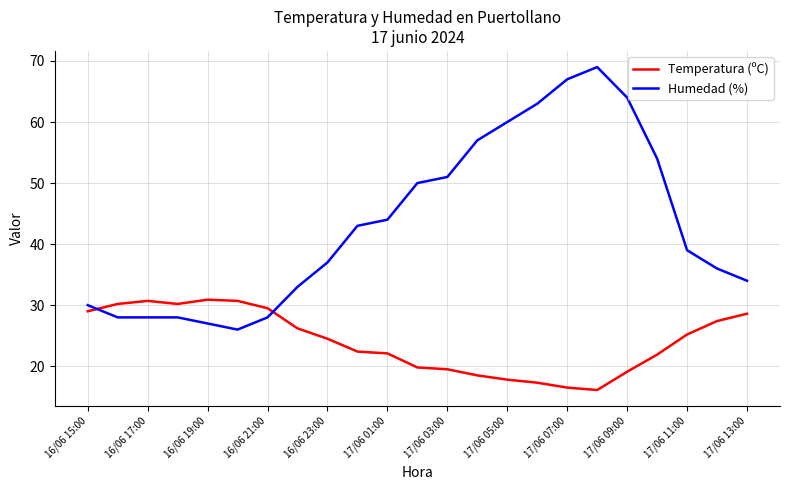

Which series has the largest total across all categories?

Humedad (%)